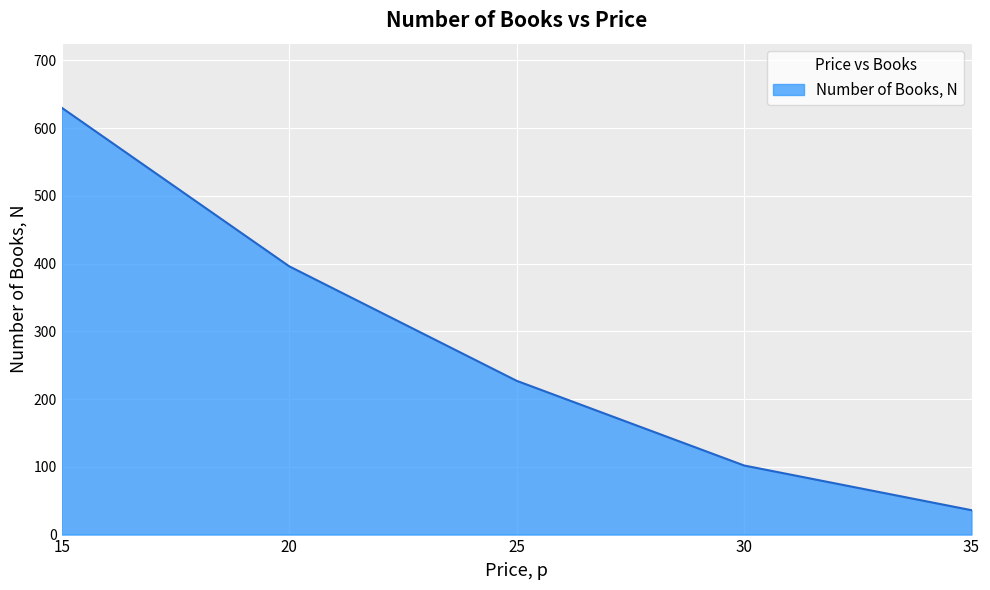

Reading left to right, list all the values displayed in this chart.

630	396	227	102	36